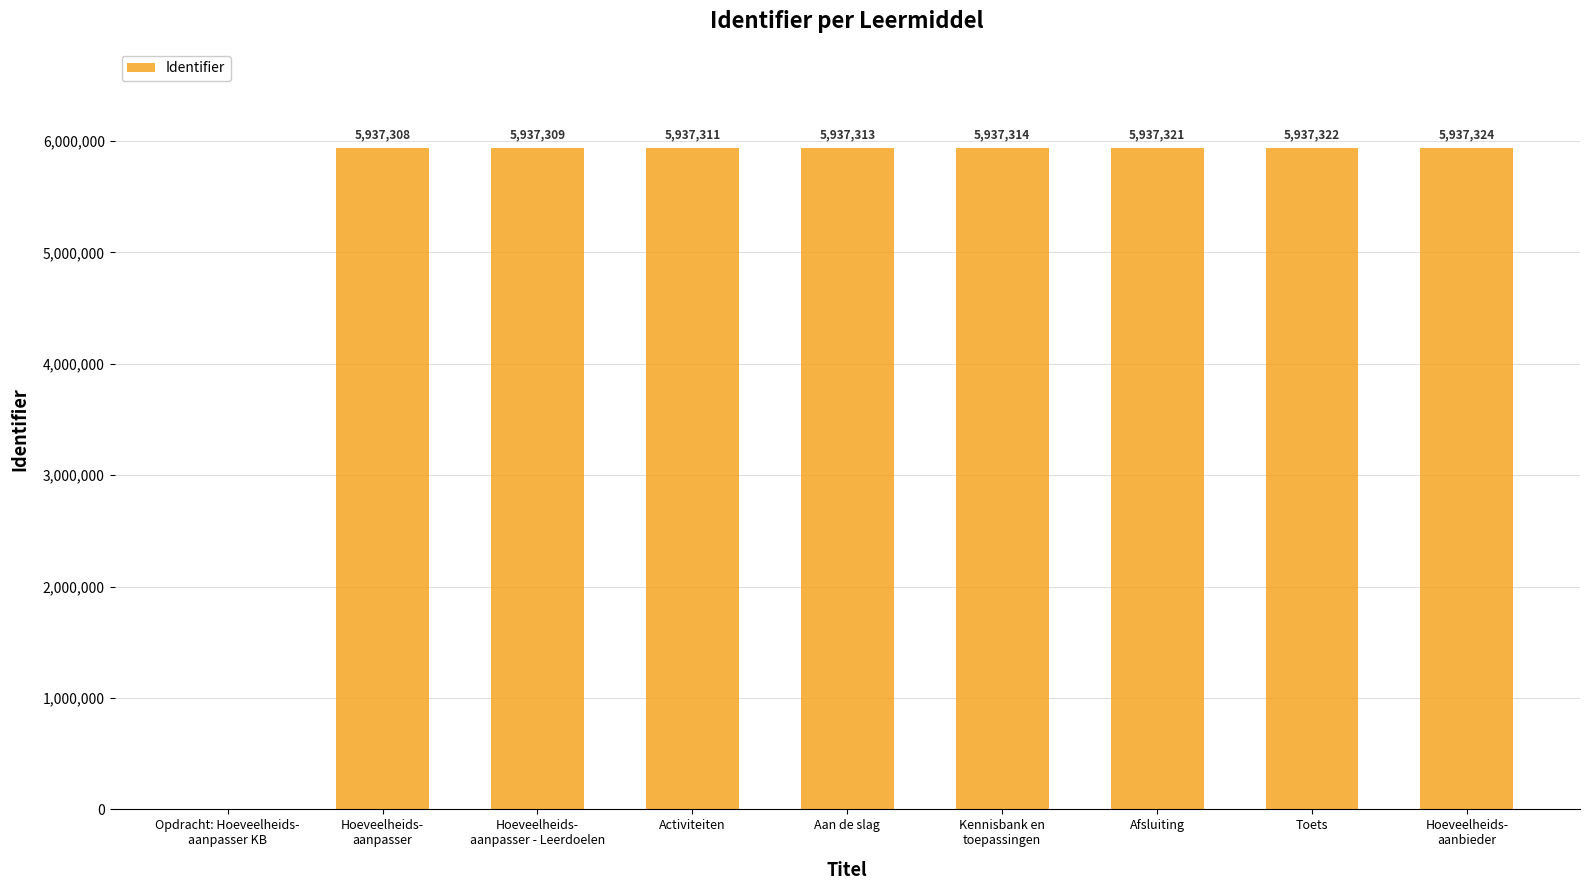

What is the change in value from Opdracht: Hoeveelheids-
aanpasser KB to Activiteiten?

+5937311